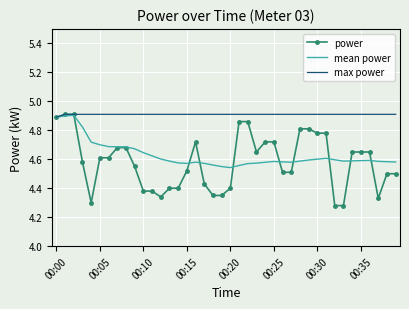

Which series has the largest range (max minus min)?

power